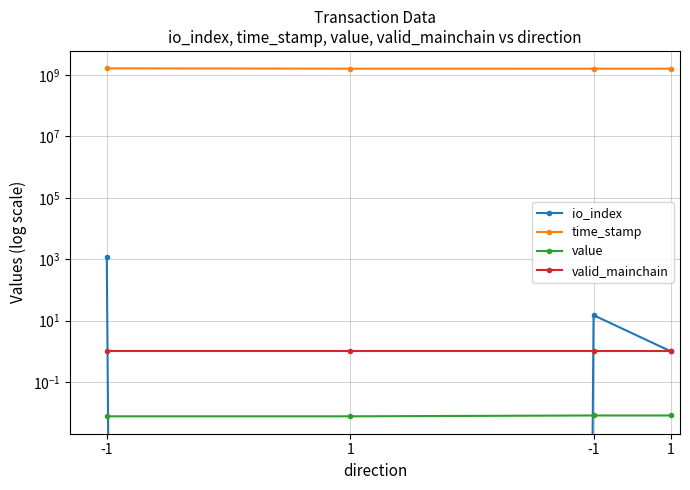

At which label is io_index closest to 584?

-1